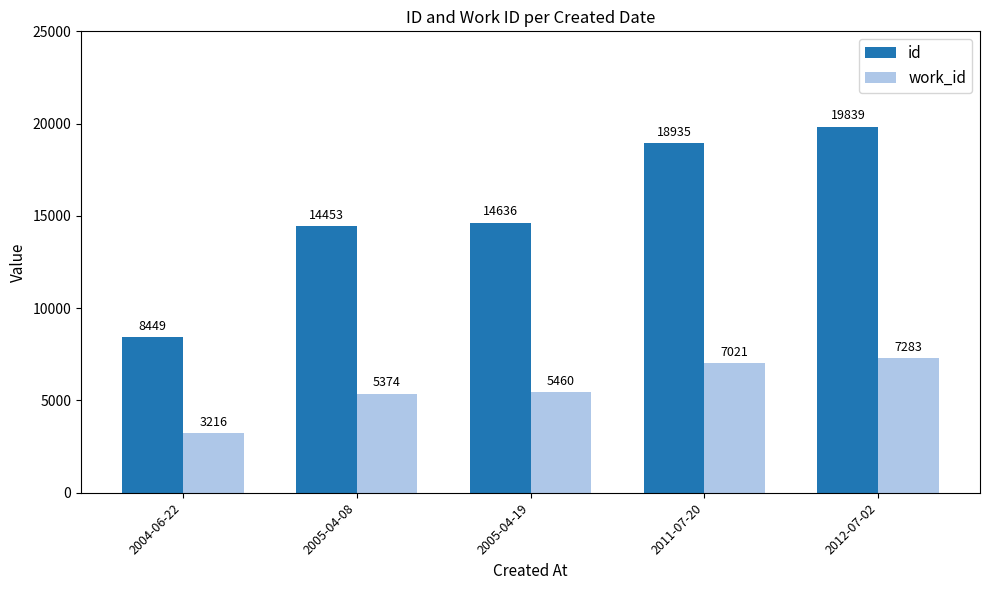

How many groups of bars are there?

5